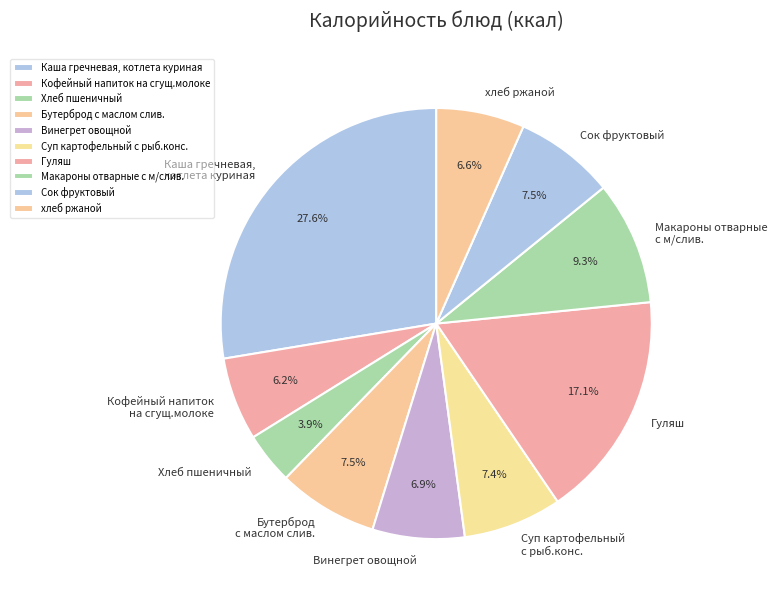

Which has a higher value, хлеб ржаной or Гуляш?

Гуляш